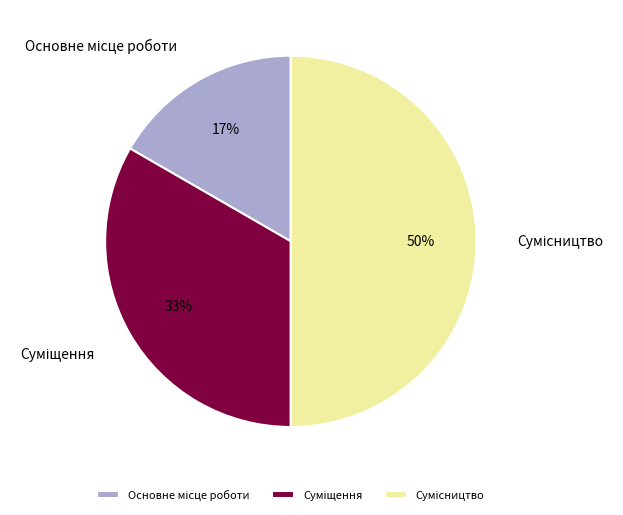

How many segments does this pie chart have?

3